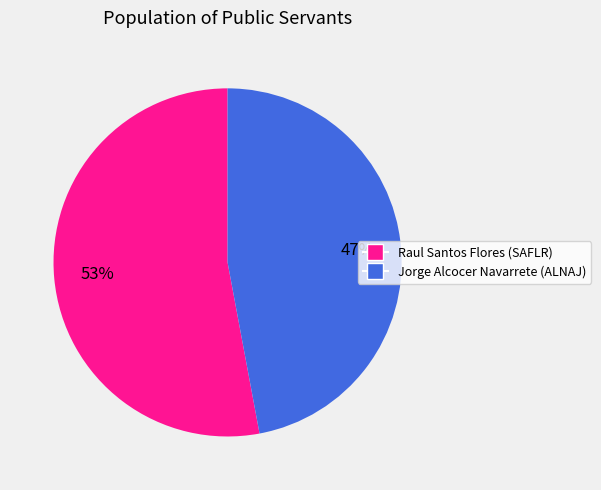

Rank the categories by value from lowest to highest.

Jorge Alcocer Navarrete (ALNAJ), Raul Santos Flores (SAFLR)